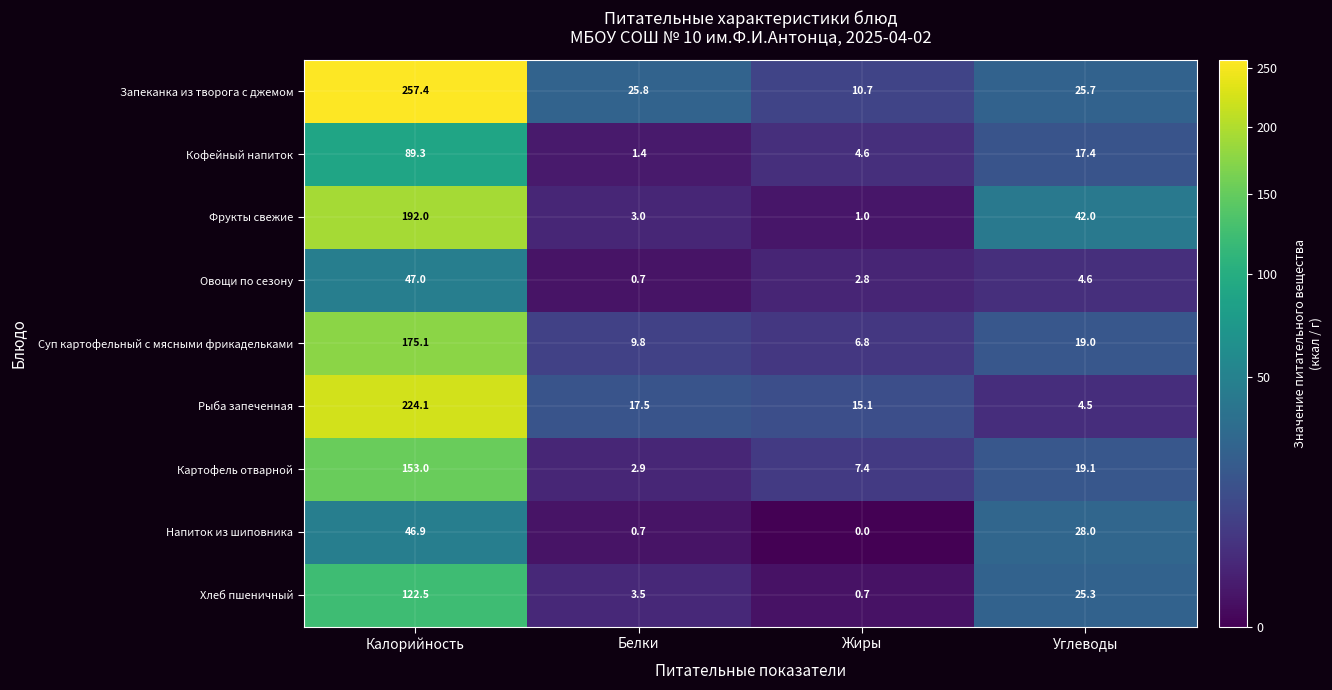

How many series are shown in this chart?

9